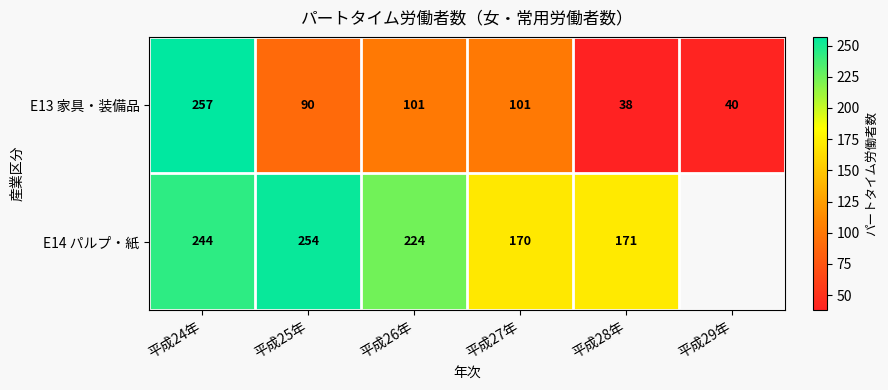

Is it true that E13 家具・装備品 equals 125 at 平成24年?

False